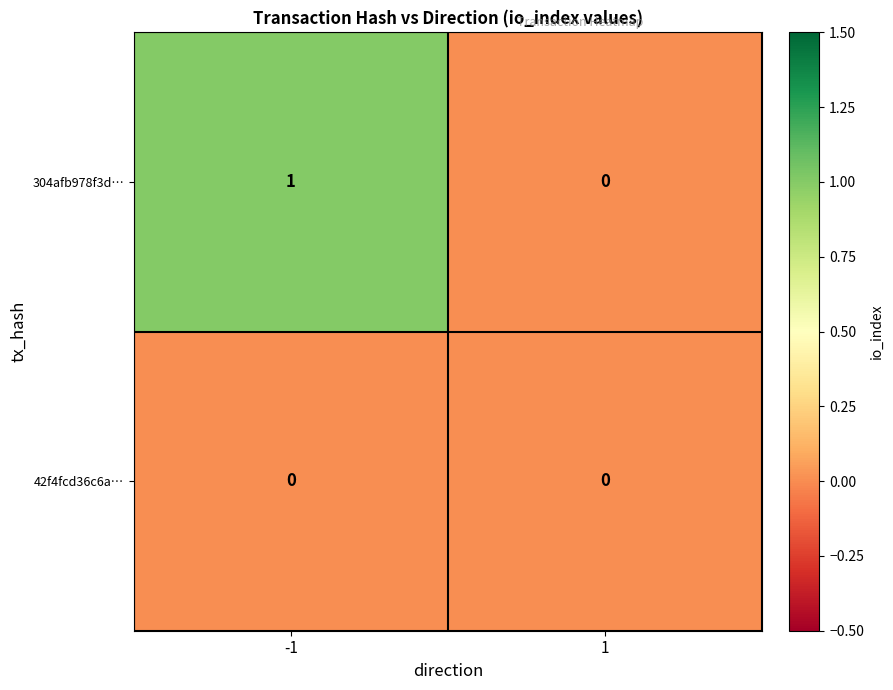

Reading left to right, extract all data points from this chart.

304afb978f3d…: -1=1	1=0
42f4fcd36c6a…: -1=0	1=0